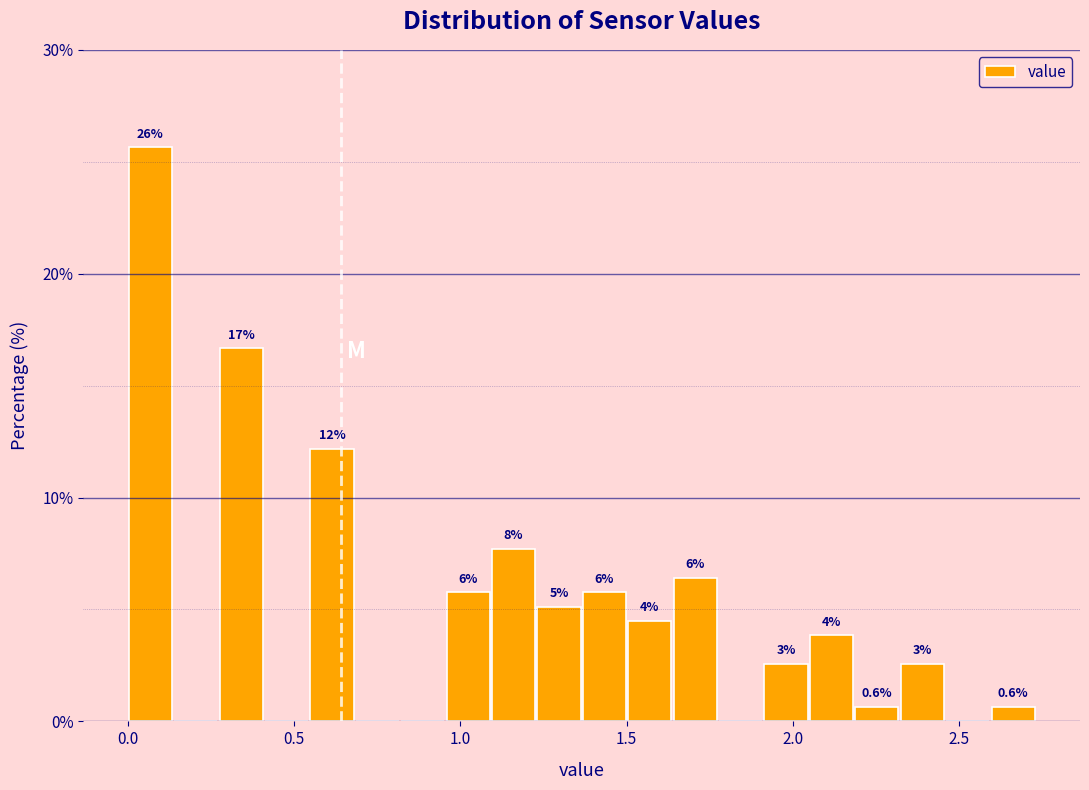

Read against the x-axis, roughly where is the centre of the tallest bar?

0.05